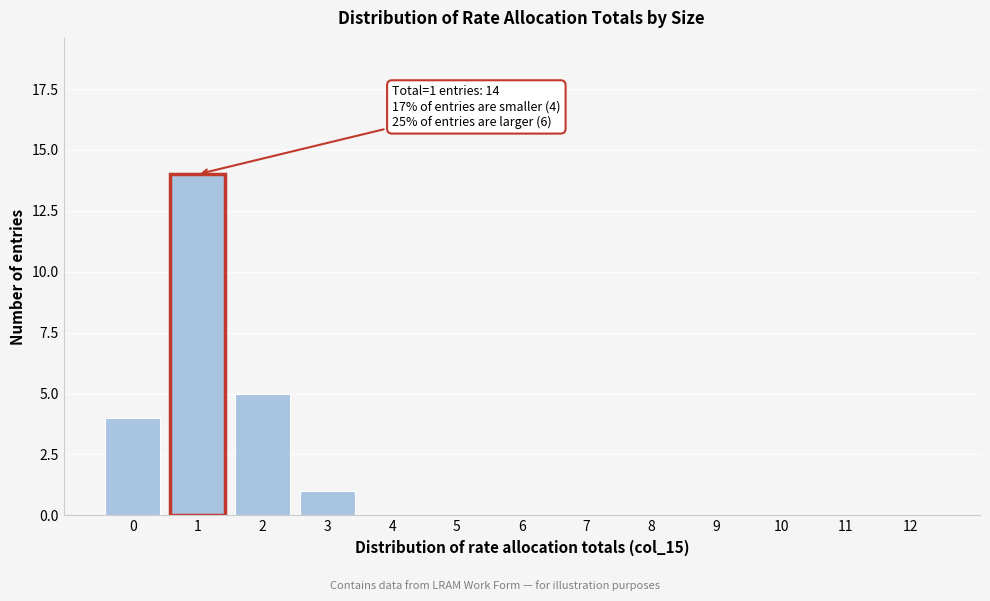

Reading left to right, what are all the values shown in this chart?

0=4	1=14	2=5	3=1	4=0	5=0	6=0	7=0	8=0	9=0	10=0	11=0	12=0